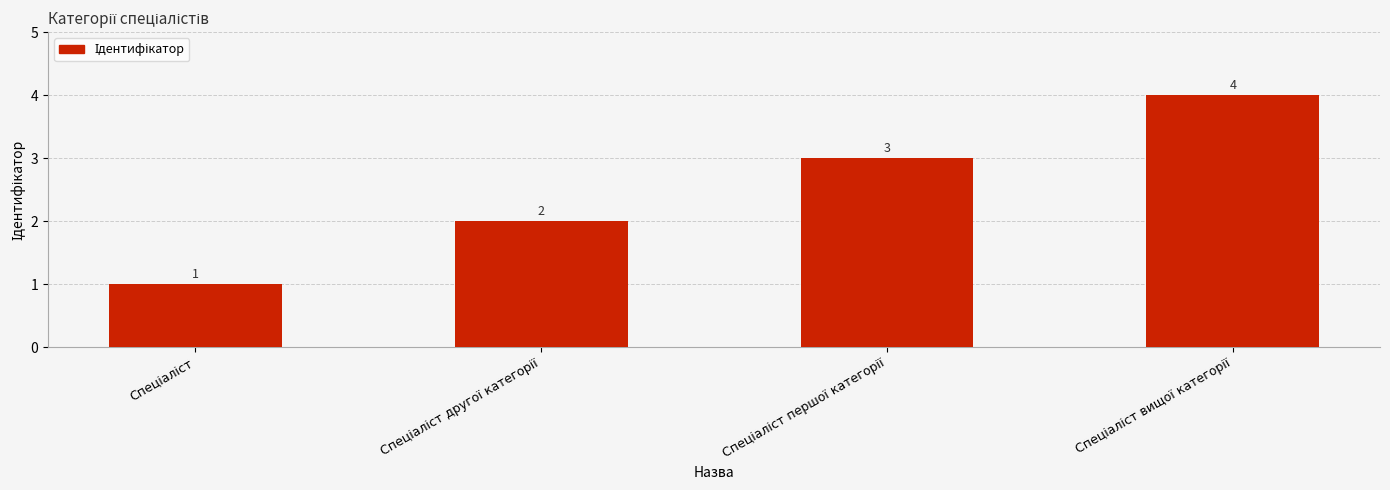

What is the difference between the maximum and minimum values?

3